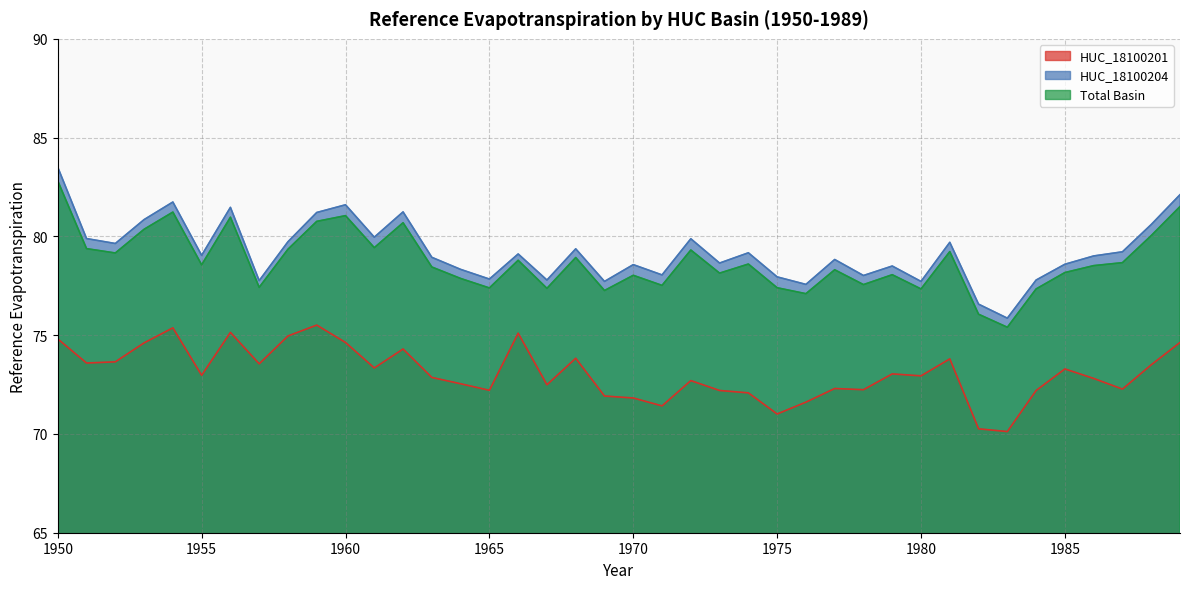

At how many categories does at least one series exceed 73?

40